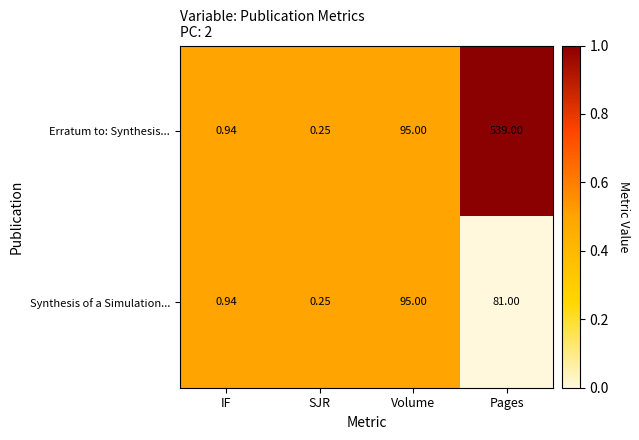

Rank the series by their maximum value, from highest to lowest.

Erratum to: Synthesis..., Synthesis of a Simulation...